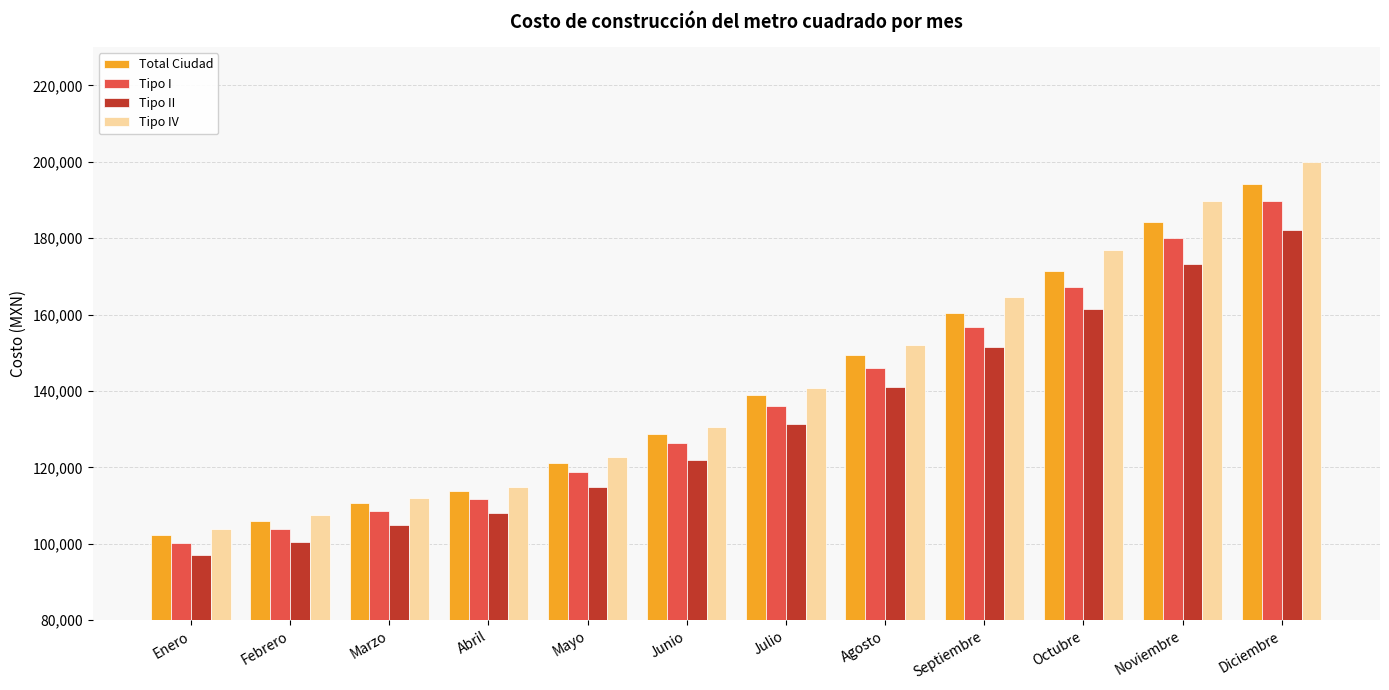

At which category is the sum across all series the highest?

Diciembre